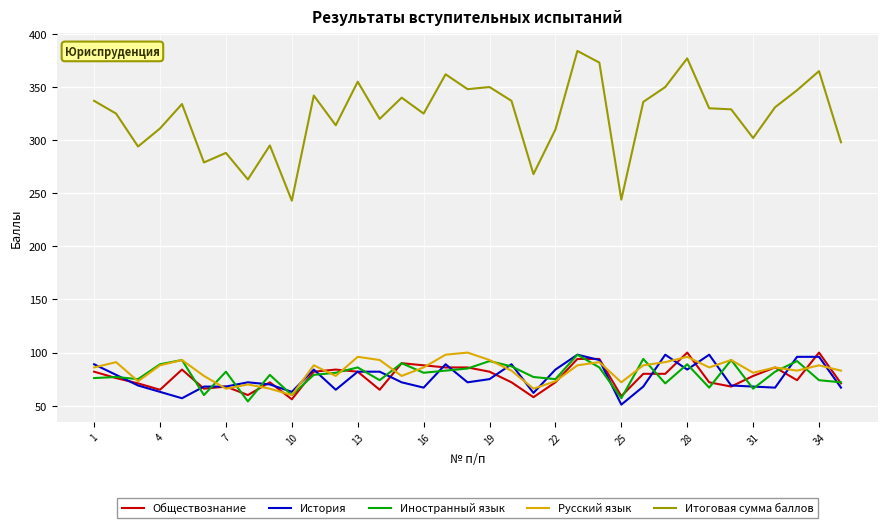

True or false: Итоговая сумма баллов and Иностранный язык cross at least once.

False